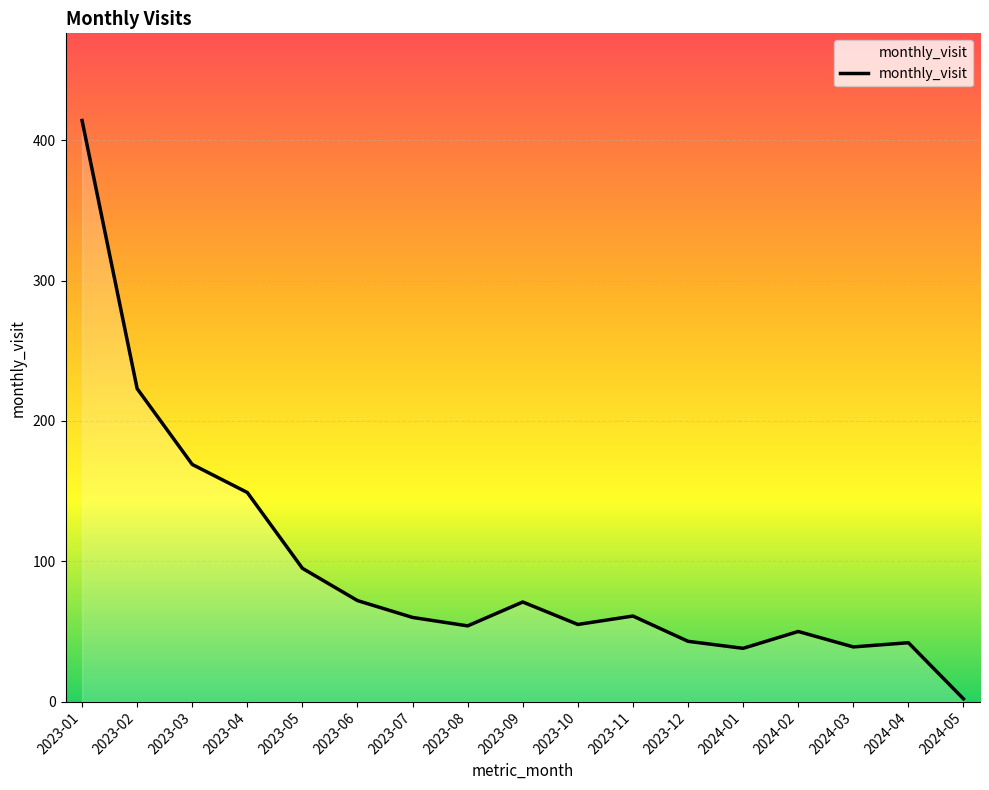

Between 2024-05 and 2023-04, which is larger?

2023-04